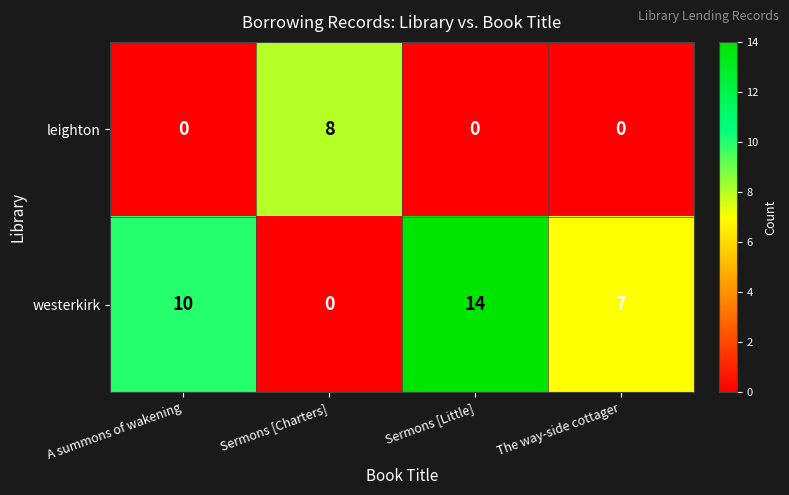

What is the difference between the westerkirk values at A summons of wakening and Sermons [Charters]?

10